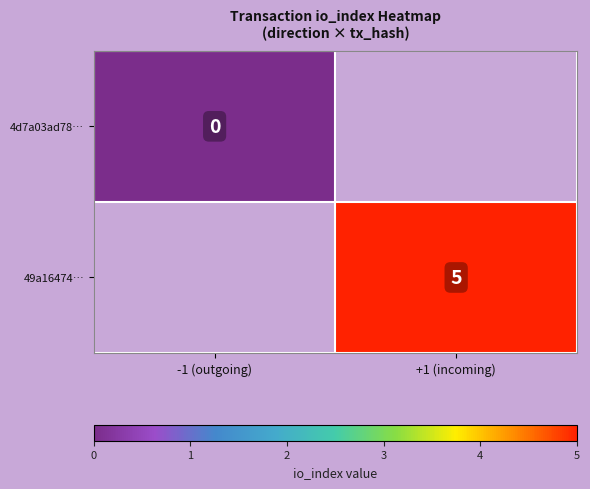

True or false: 49a16474… has a value of 7 at +1 (incoming).

False